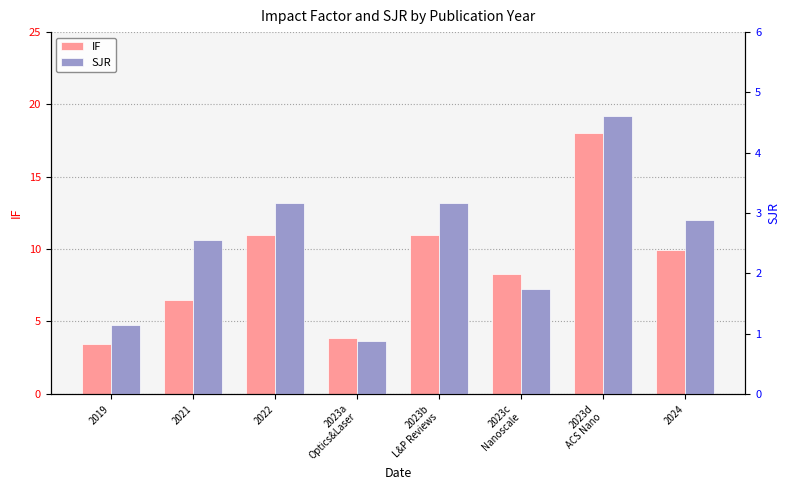

What position from the right is 2023c
Nanoscale?

3